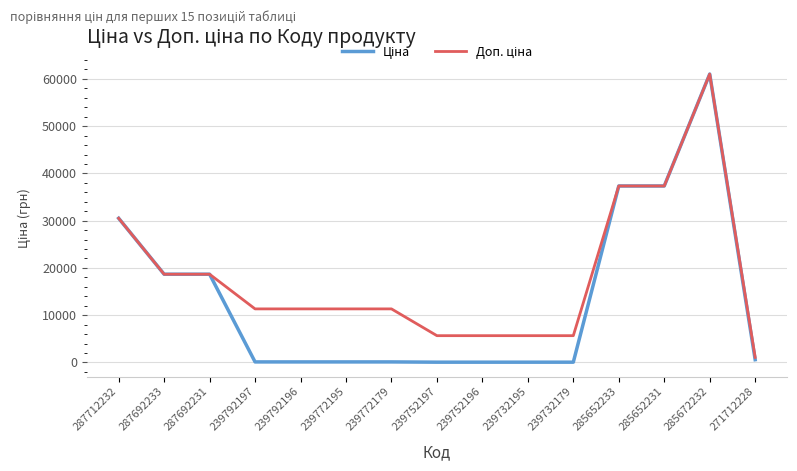

At which category does the chart reach its peak across all series?

285672232